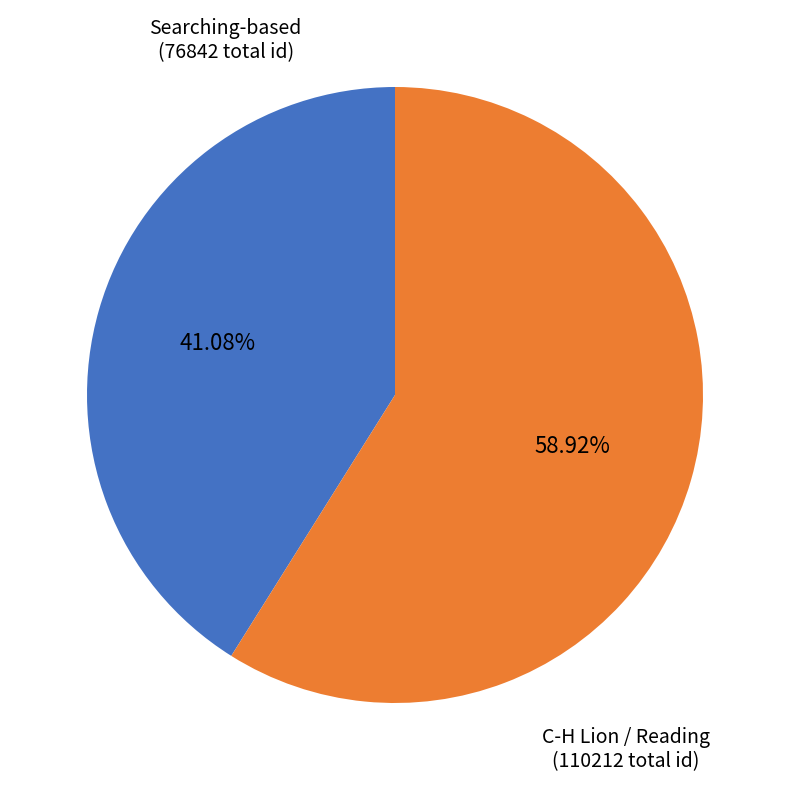

Is the sum of Searching-based (76842 total id) and C-H Lion / Reading (110212 total id) greater than half?

Yes